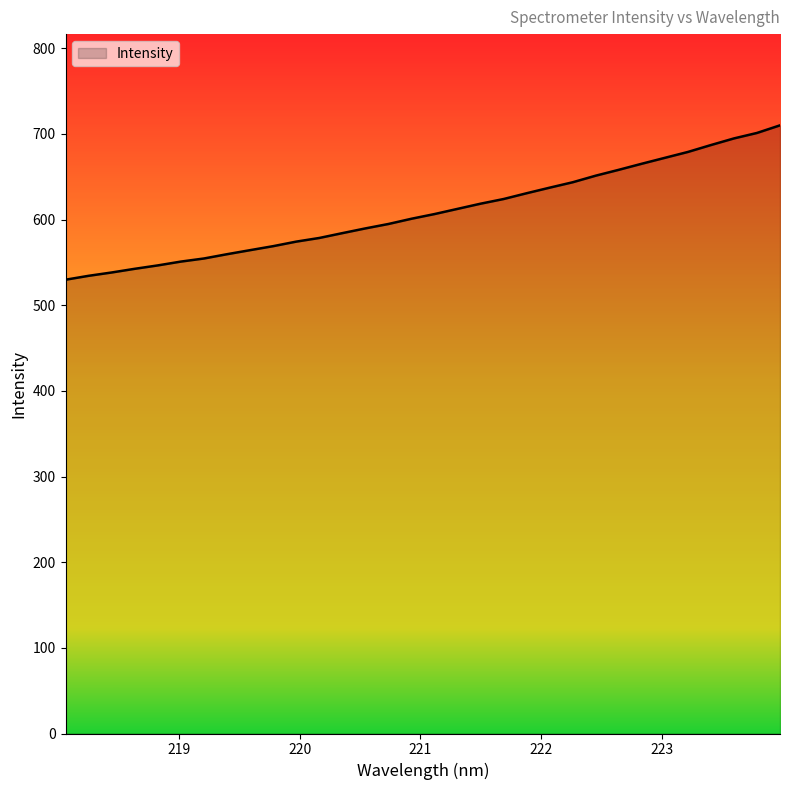

What is the difference between the maximum and minimum values?

180.2